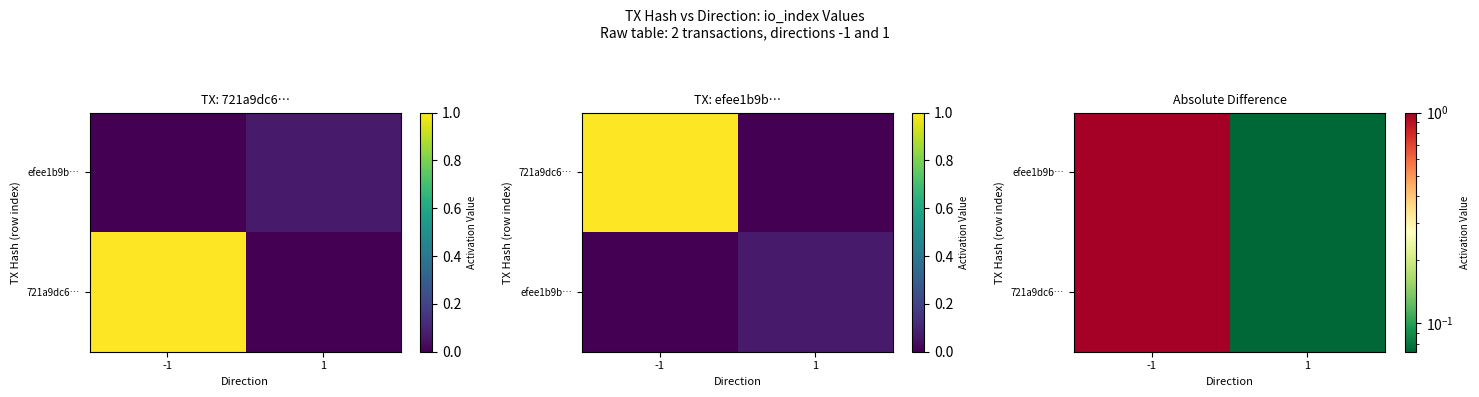

What is the average value of the 721a9dc6… series?

0.5